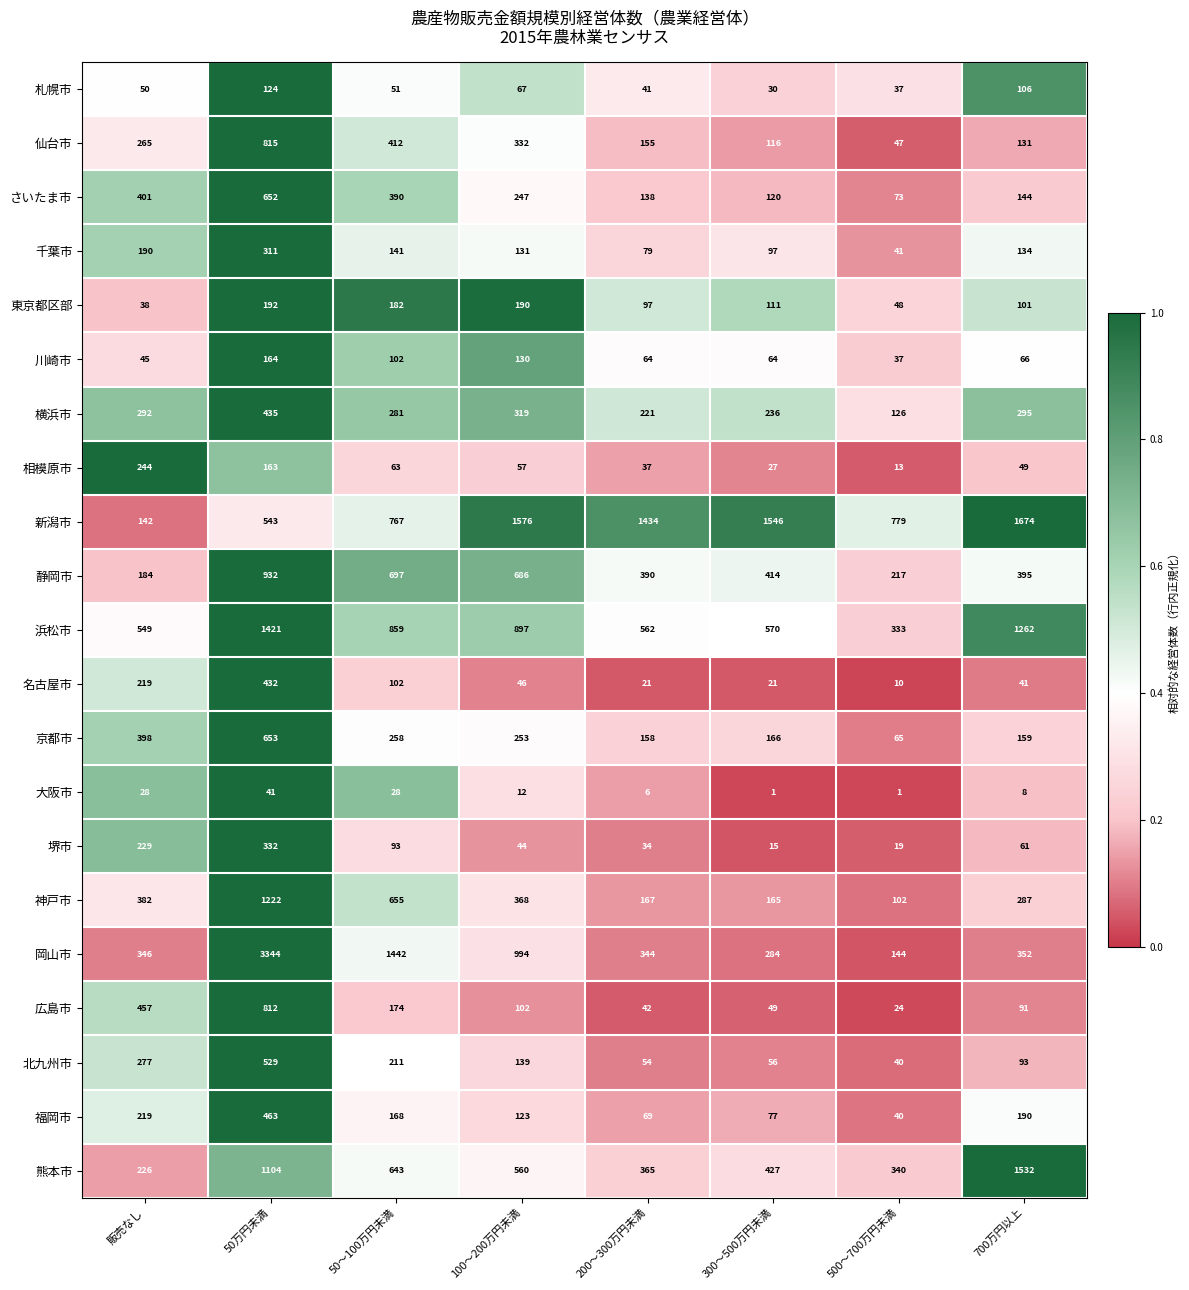

Rank the series at 200～300万円未満 from highest to lowest value.

新潟市, 浜松市, 静岡市, 熊本市, 岡山市, 横浜市, 神戸市, 京都市, 仙台市, さいたま市, 東京都区部, 千葉市, 福岡市, 川崎市, 北九州市, 広島市, 札幌市, 相模原市, 堺市, 名古屋市, 大阪市